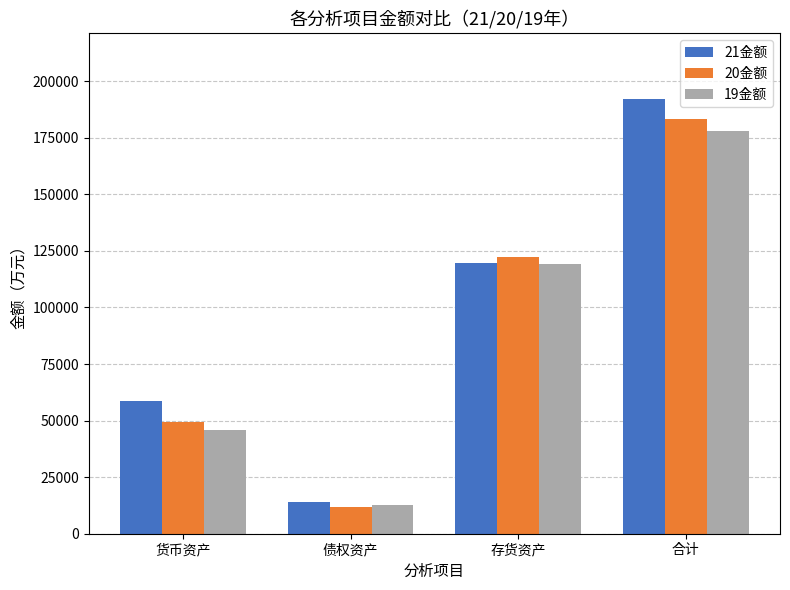

Which series has the largest total across all categories?

21金额